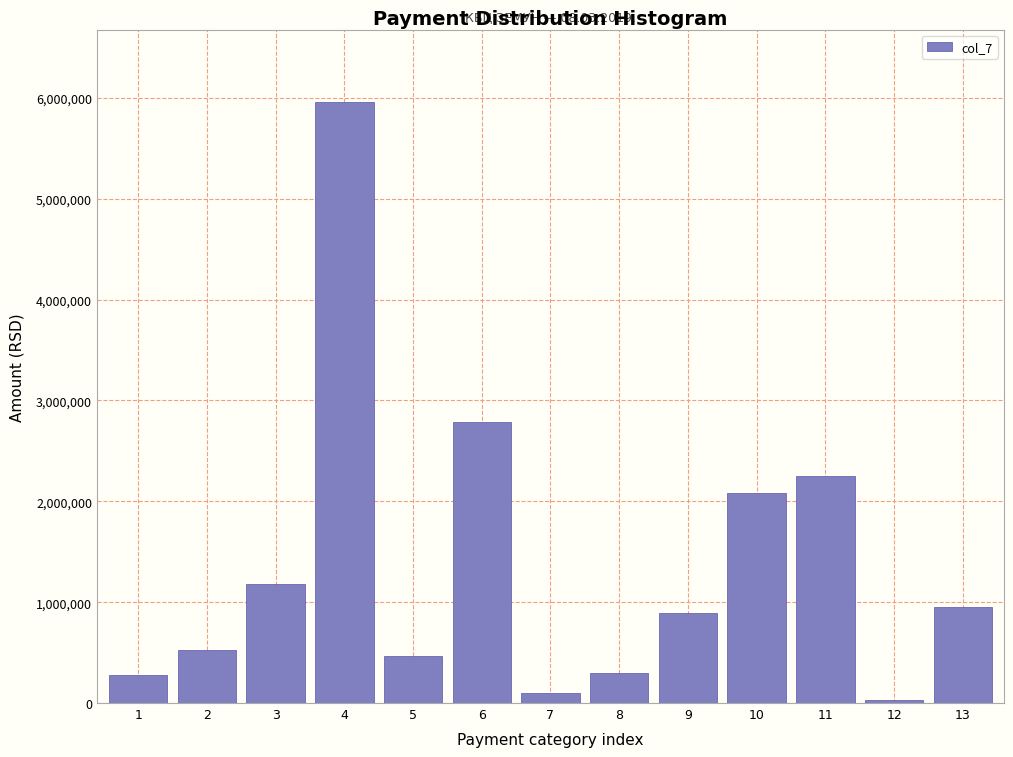

What is the change in value from 4 to 8?

-5665486.6